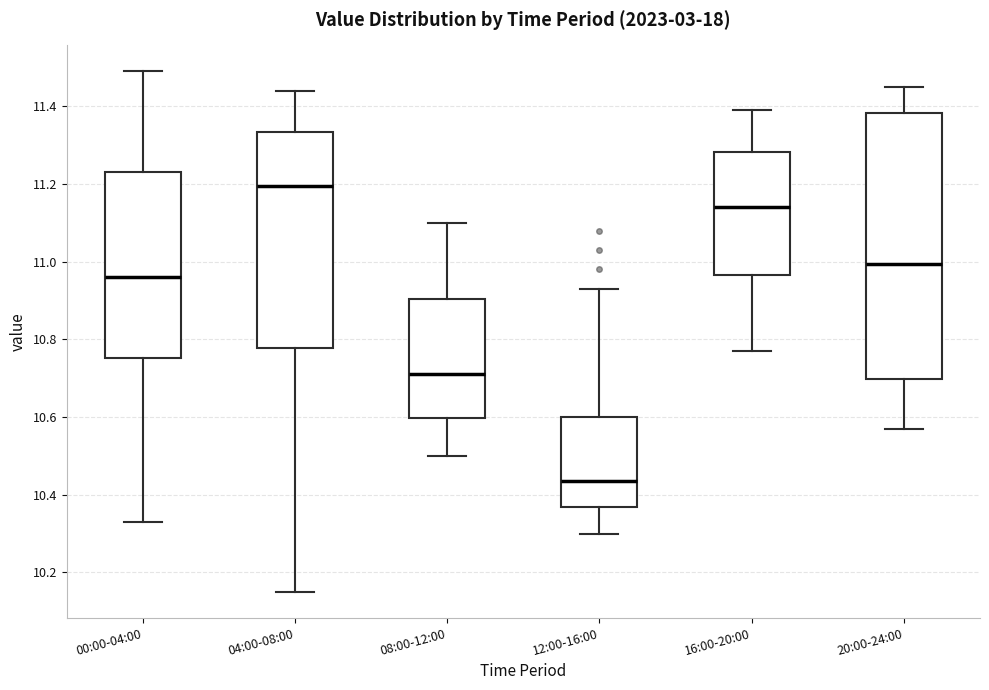

Which box is the tallest, from its lower edge to its upper edge?

20:00-24:00